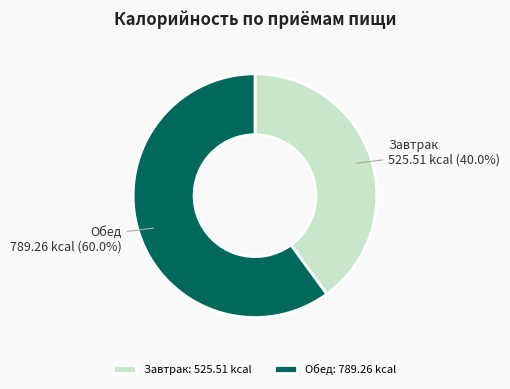

What is the majority slice?

Обед